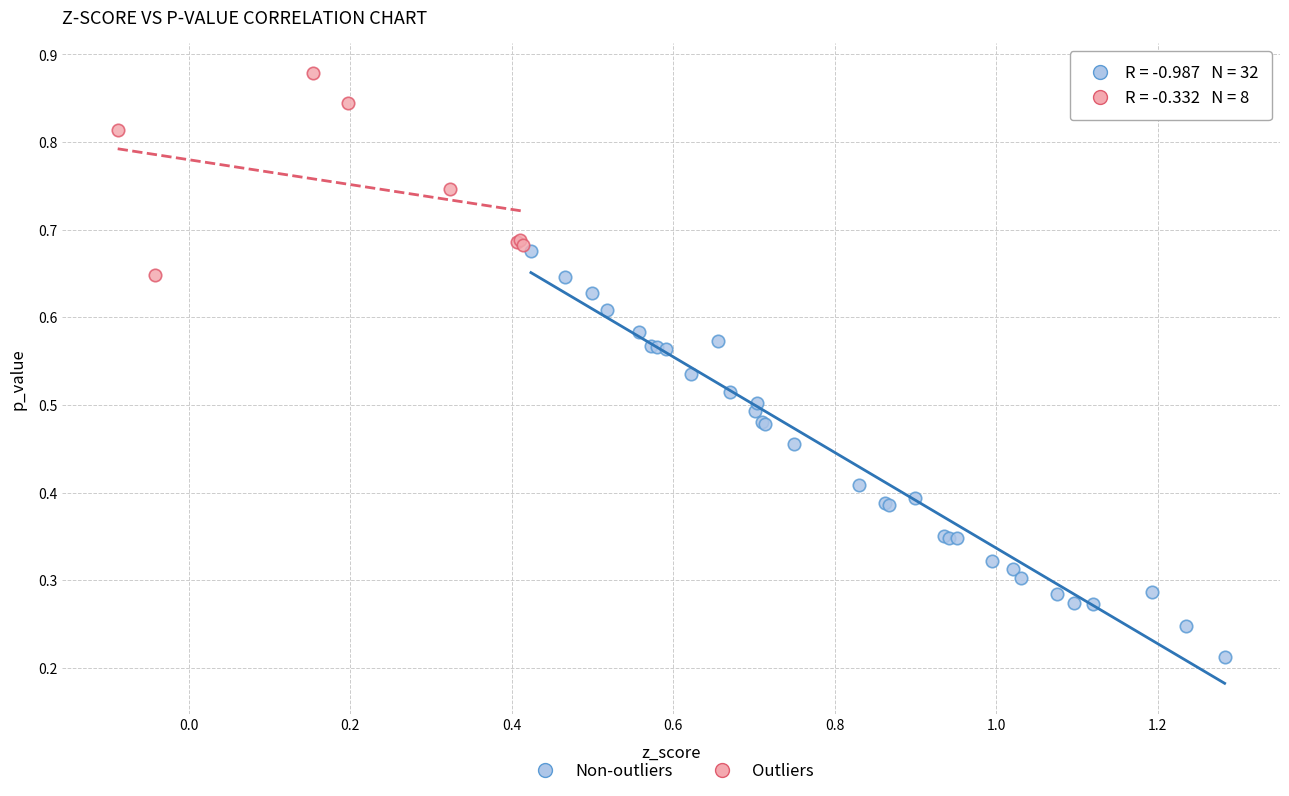

Which series has the widest spread of Y values?

Non-outliers